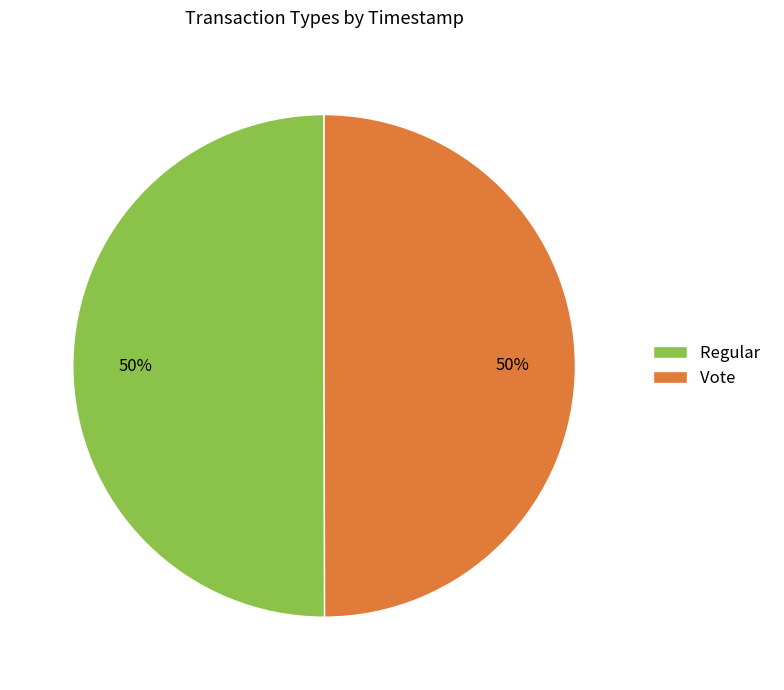

The Vote slice represents 50% of the pie. True or false?

True